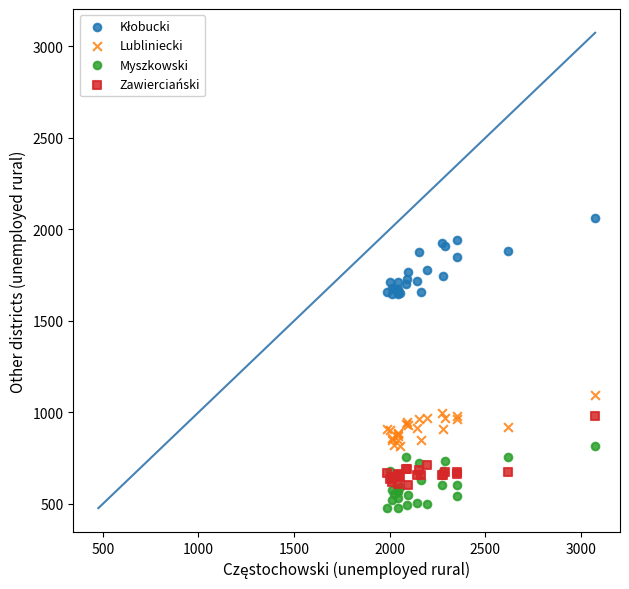

What is the X range (max minus min) for the scatter plot?

1086